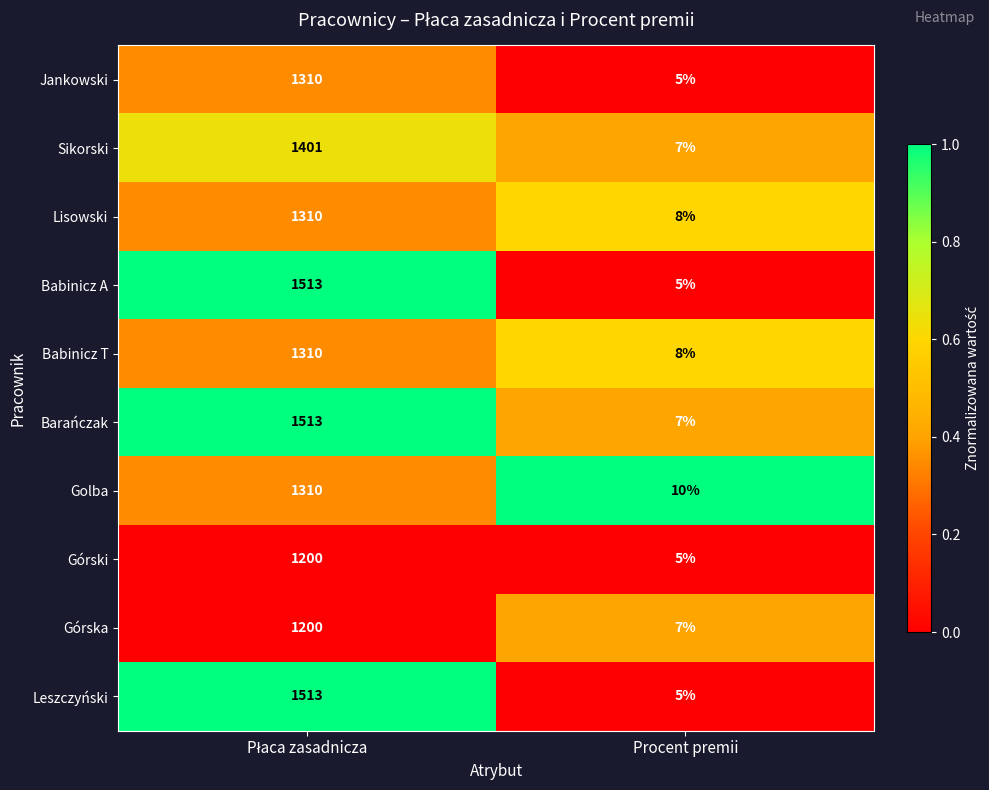

What is the total value across all series at Procent premii?

67